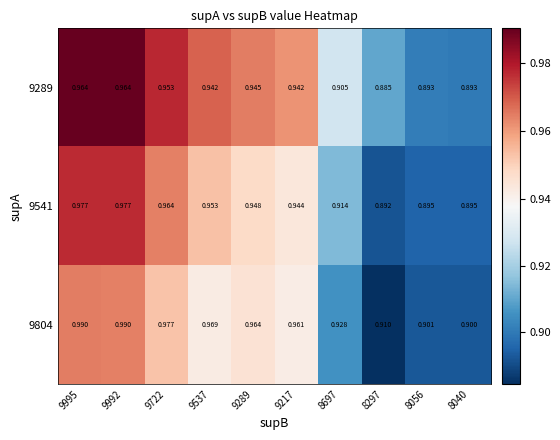

At 9992, list the series in order from largest to smallest.

9804, 9541, 9289